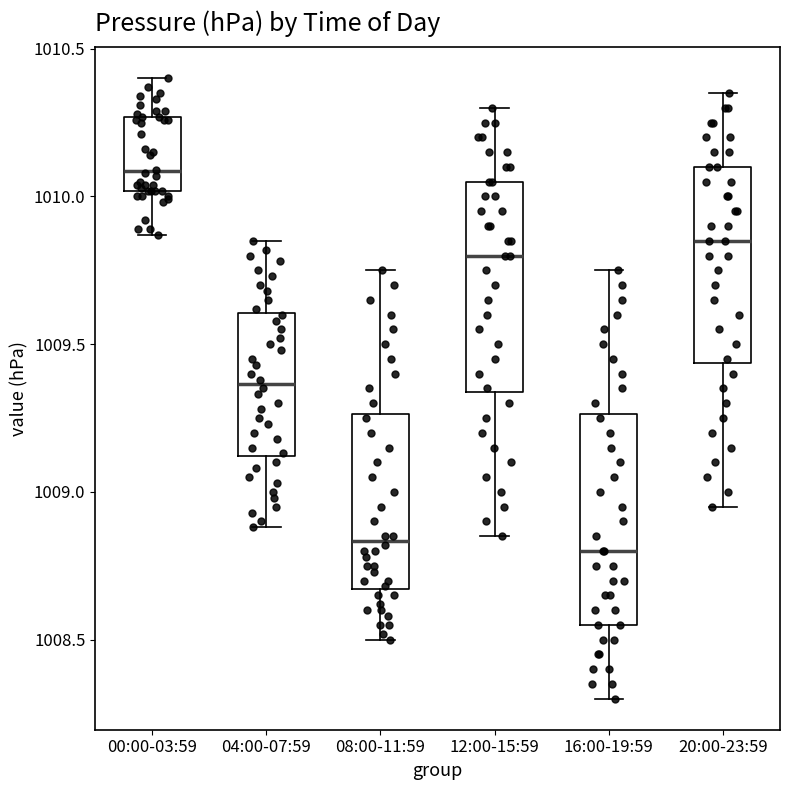

Reading left to right, read every box against the y-axis: the position of its median line, the range the box covers, and the ends of its whiskers. The values are not printed on the chart, so give them approximately, as read against the axis.

00:00-03:59: median 1010.10, box 1010.00 to 1010.25, whiskers 1009.85 to 1010.40
04:00-07:59: median 1009.35, box 1009.10 to 1009.60, whiskers 1008.90 to 1009.85
08:00-11:59: median 1008.85, box 1008.65 to 1009.25, whiskers 1008.50 to 1009.75
12:00-15:59: median 1009.80, box 1009.35 to 1010.05, whiskers 1008.85 to 1010.30
16:00-19:59: median 1008.80, box 1008.55 to 1009.25, whiskers 1008.30 to 1009.75
20:00-23:59: median 1009.85, box 1009.45 to 1010.10, whiskers 1008.95 to 1010.35